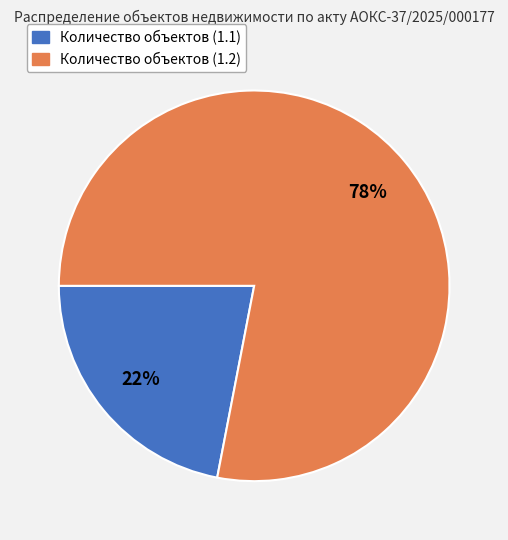

Combined, do Количество объектов (1.1) and Количество объектов (1.2) account for over 50%?

Yes